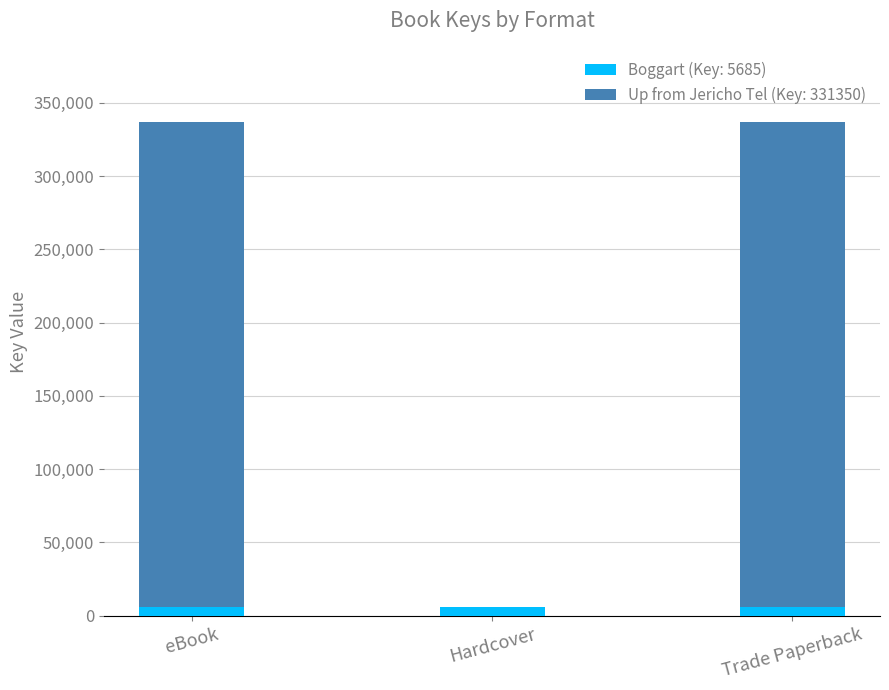

Reading left to right, what are the values for Boggart (Key: 5685)?

eBook=5685	Hardcover=5685	Trade Paperback=5685